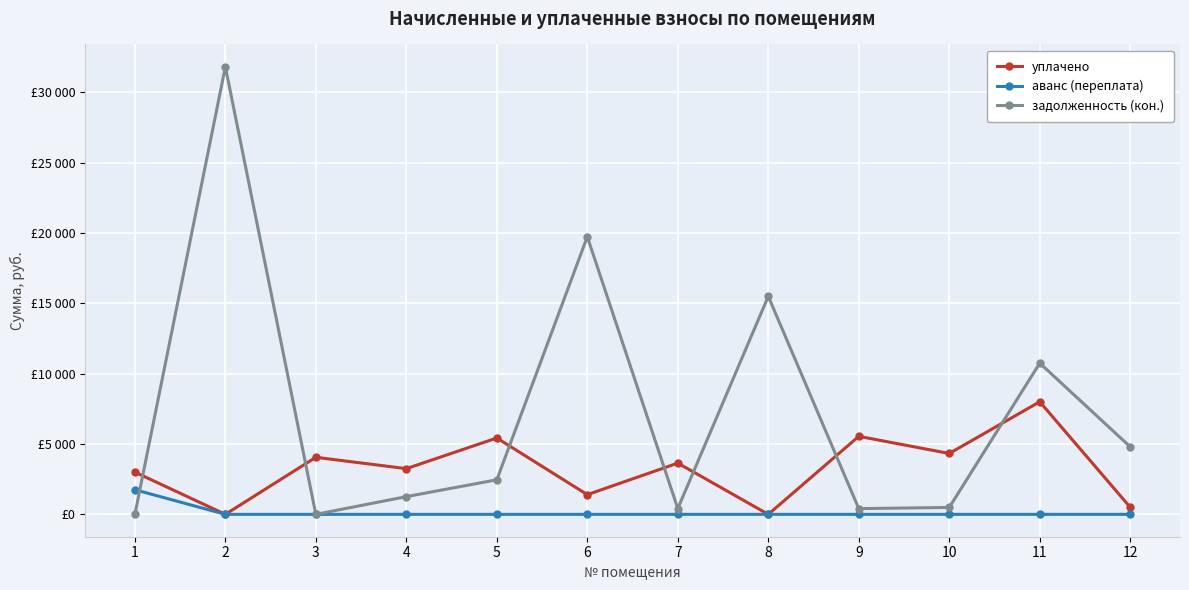

Which series changed the most between 2 and 4?

задолженность (кон.)